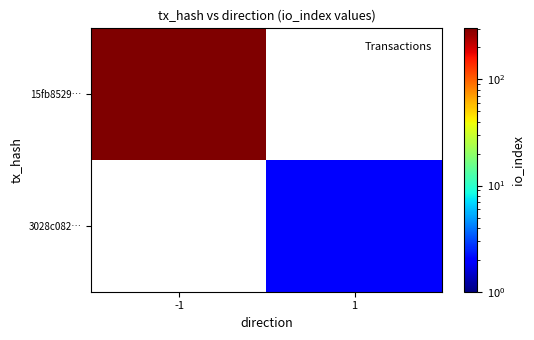

At which category is the sum across all series the highest?

-1